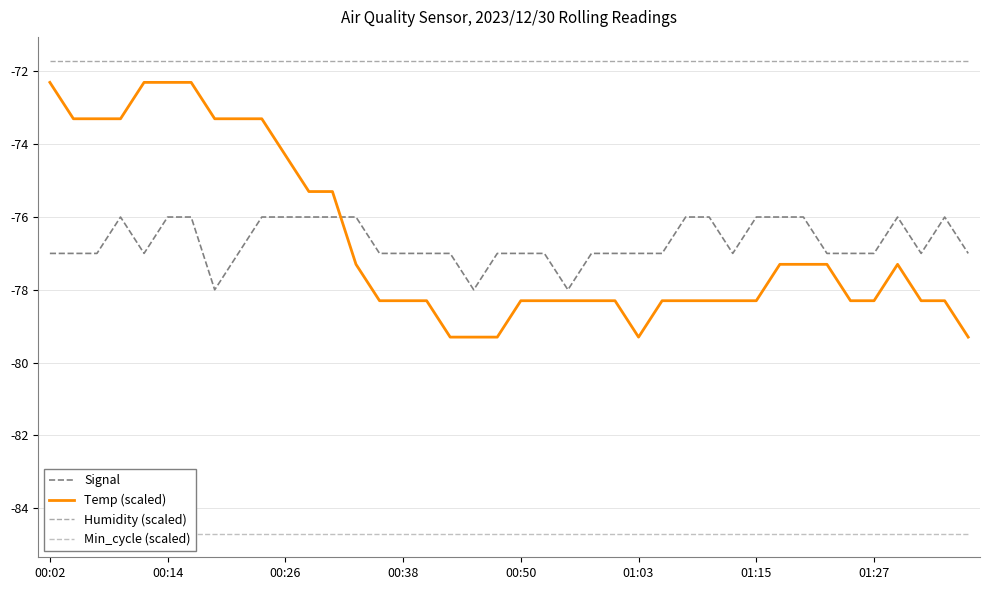

The Temp (scaled) series shows -78.3 at 01:27. True or false?

True